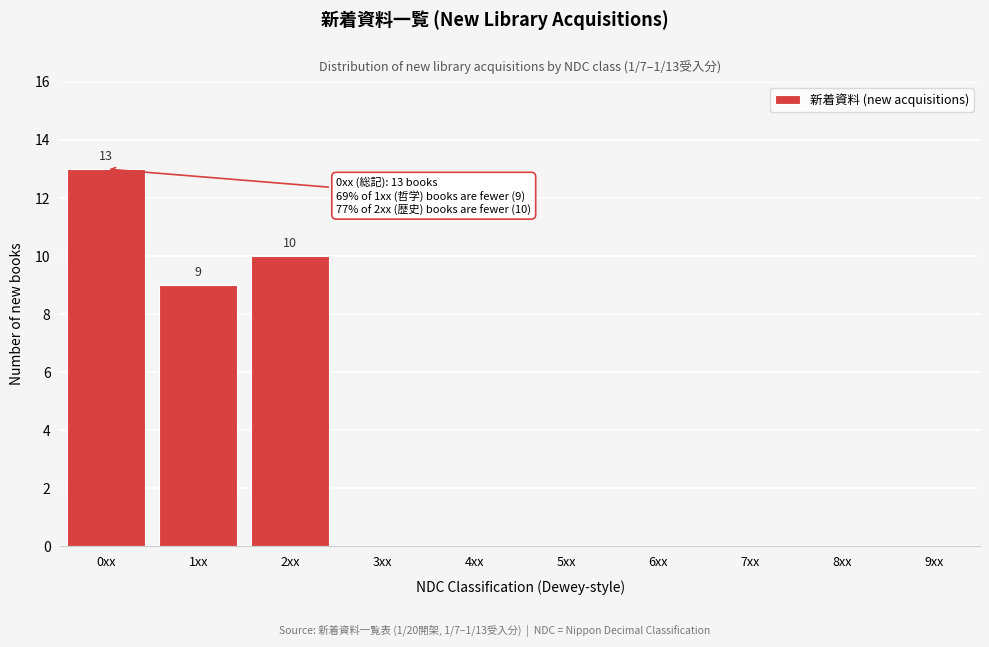

Reading left to right, transcribe all the data shown in this chart.

0xx=13	1xx=9	2xx=10	3xx=0	4xx=0	5xx=0	6xx=0	7xx=0	8xx=0	9xx=0